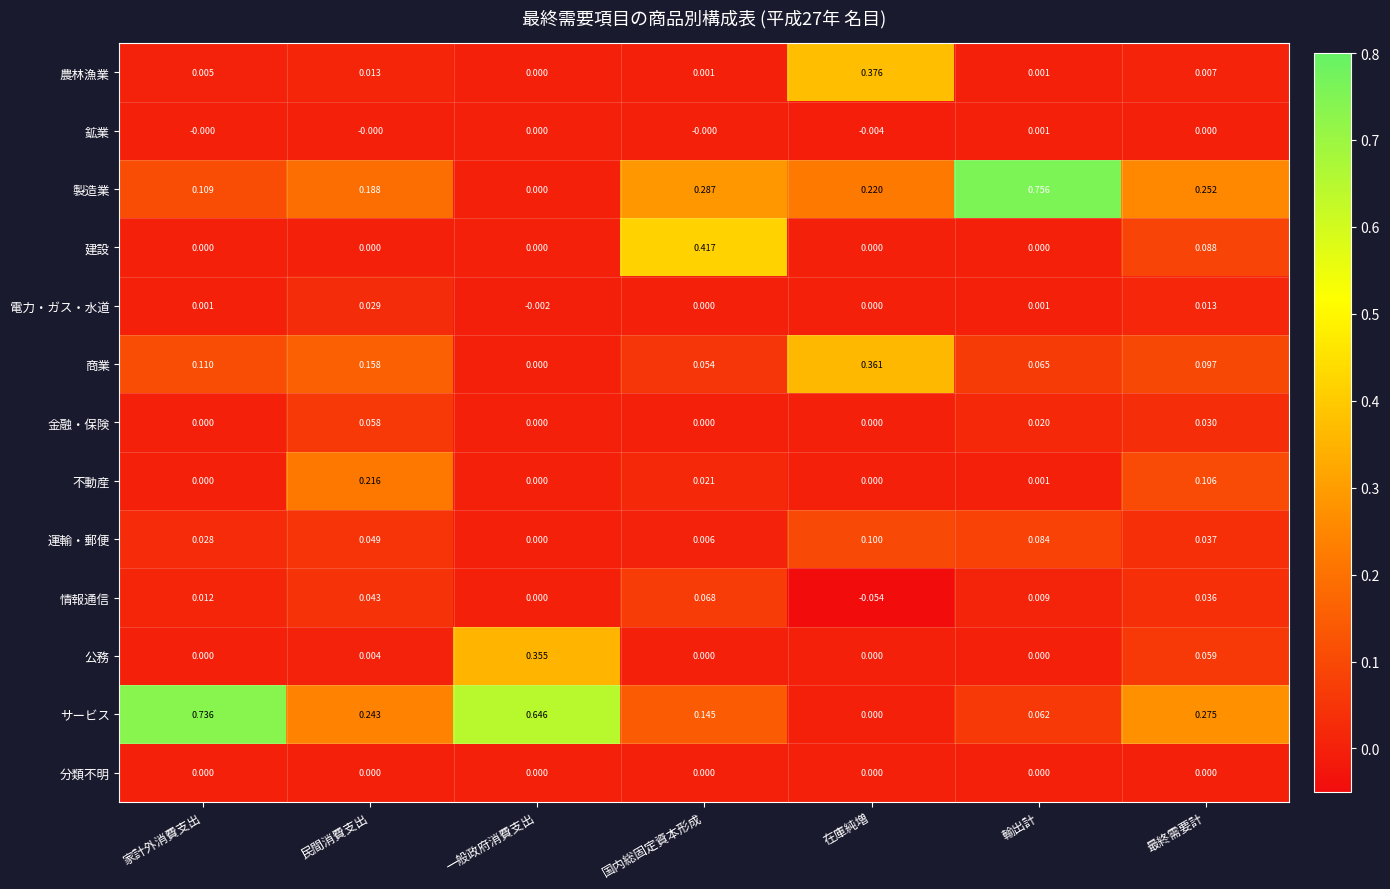

Which series has the largest total across all categories?

サービス